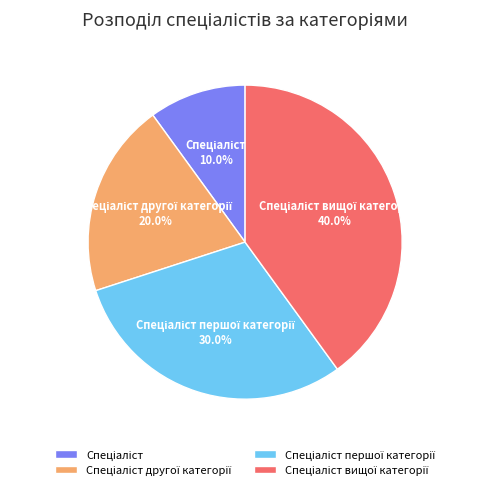

Is there any slice that represents more than half of the pie?

No